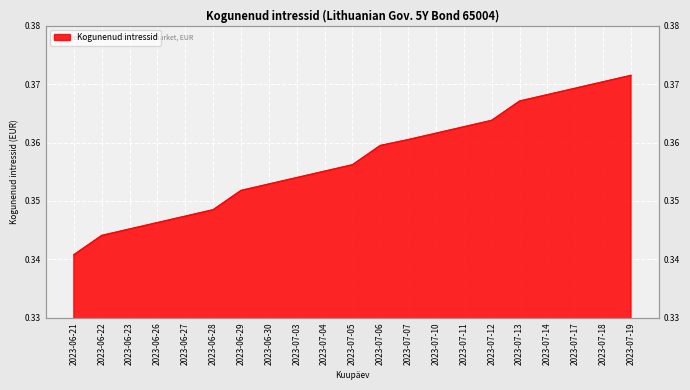

Count the values in the range 0 to 1.

21